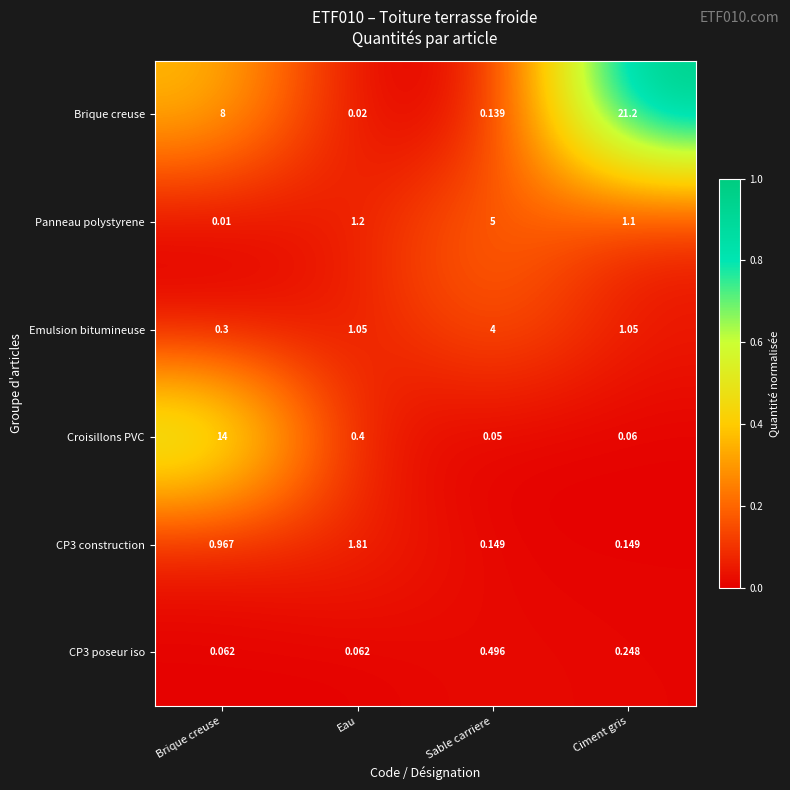

At which label does Brique creuse reach its minimum?

Eau